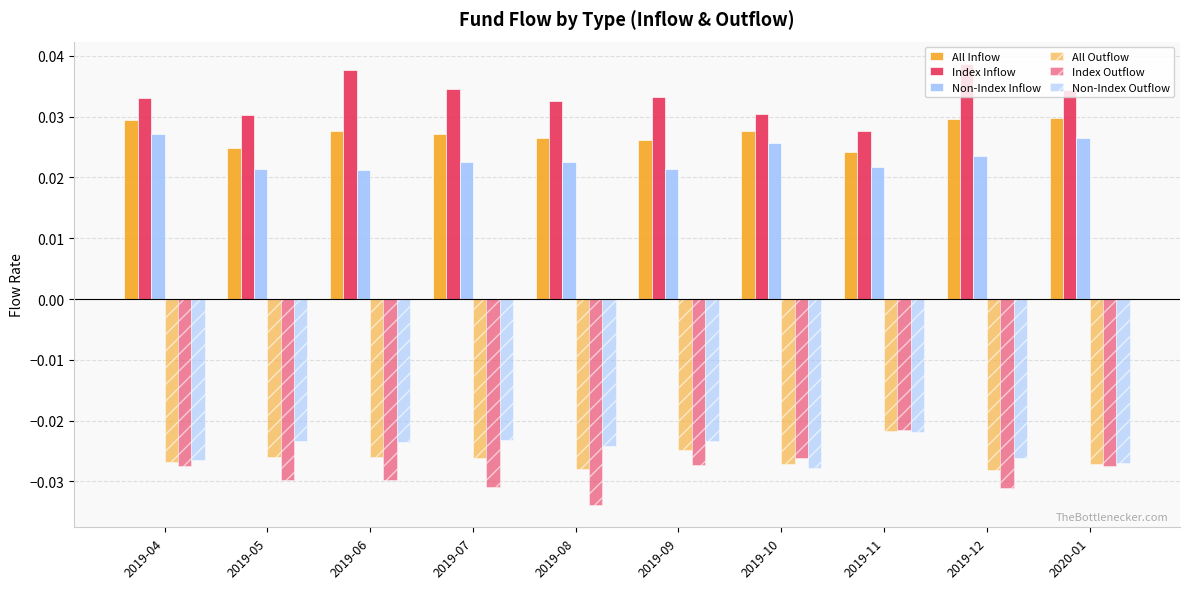

Is the value of All Inflow at 2019-11 greater than the value of Non-Index Inflow at 2019-09?

Yes